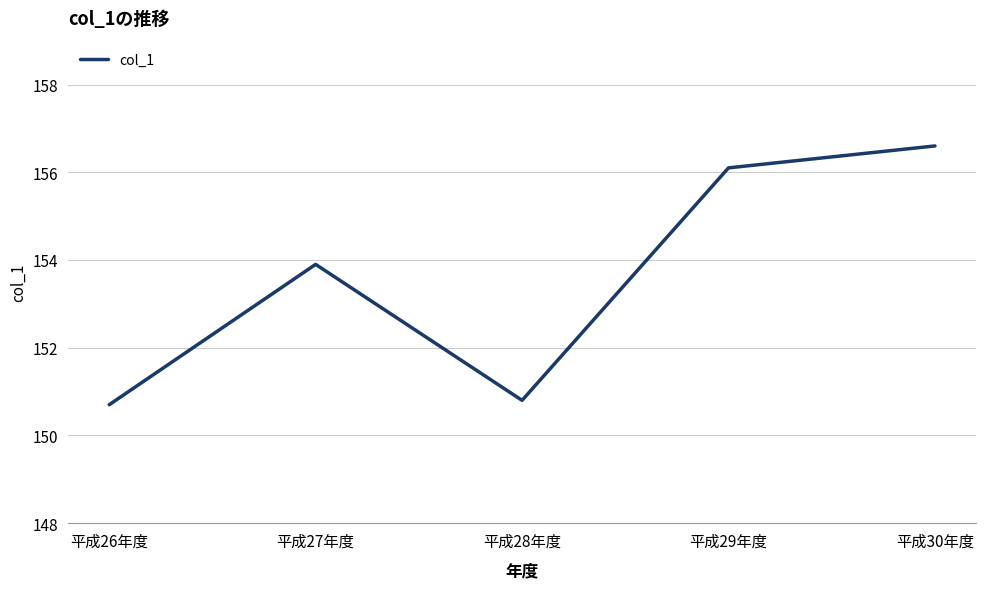

Rank the categories by value from lowest to highest.

平成26年度, 平成28年度, 平成27年度, 平成29年度, 平成30年度